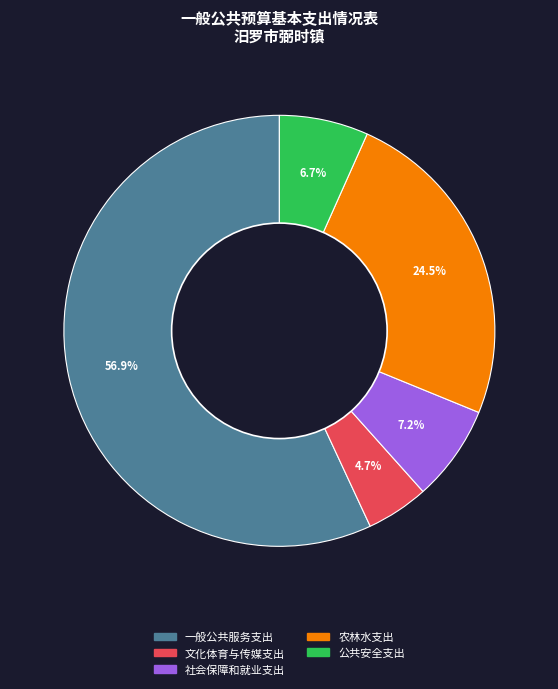

Between 公共安全支出 and 社会保障和就业支出, which is larger?

社会保障和就业支出